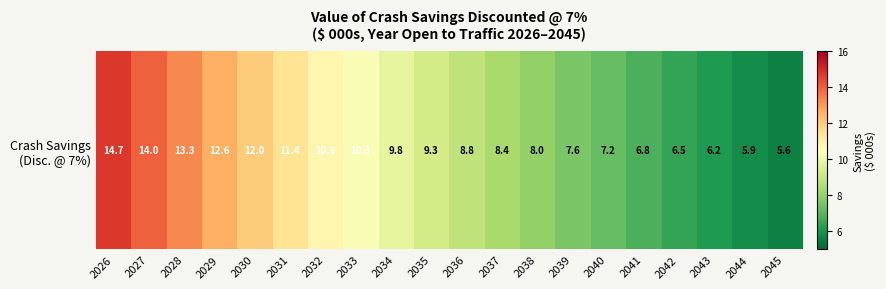

True or false: the data shows 10.3 at 2033.

True